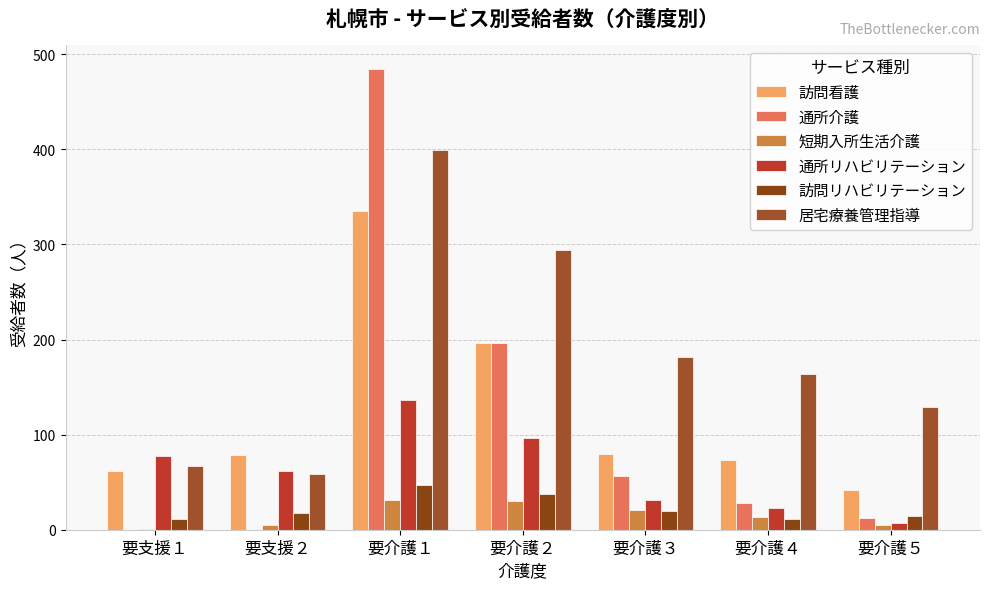

Where does the 通所介護 series first go above 28?

要介護１